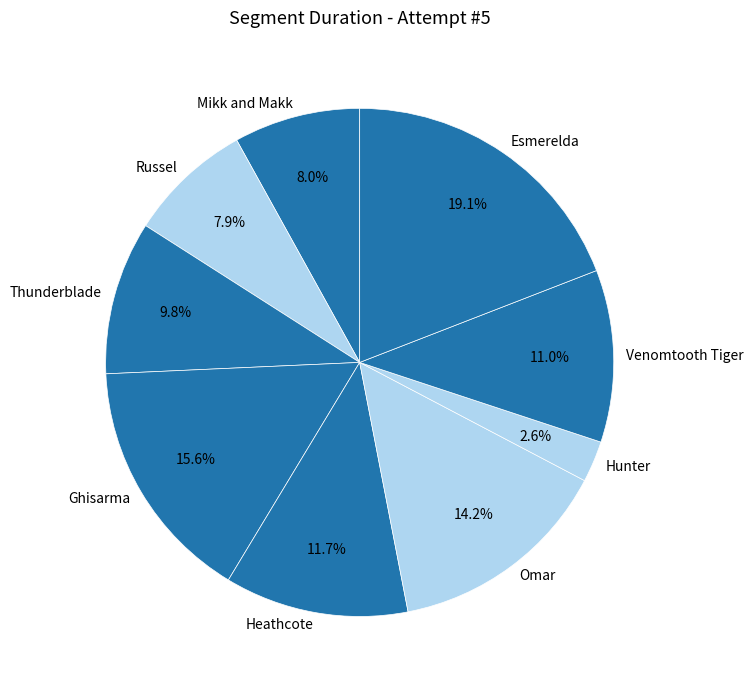

Which has a higher value, Esmerelda or Russel?

Esmerelda